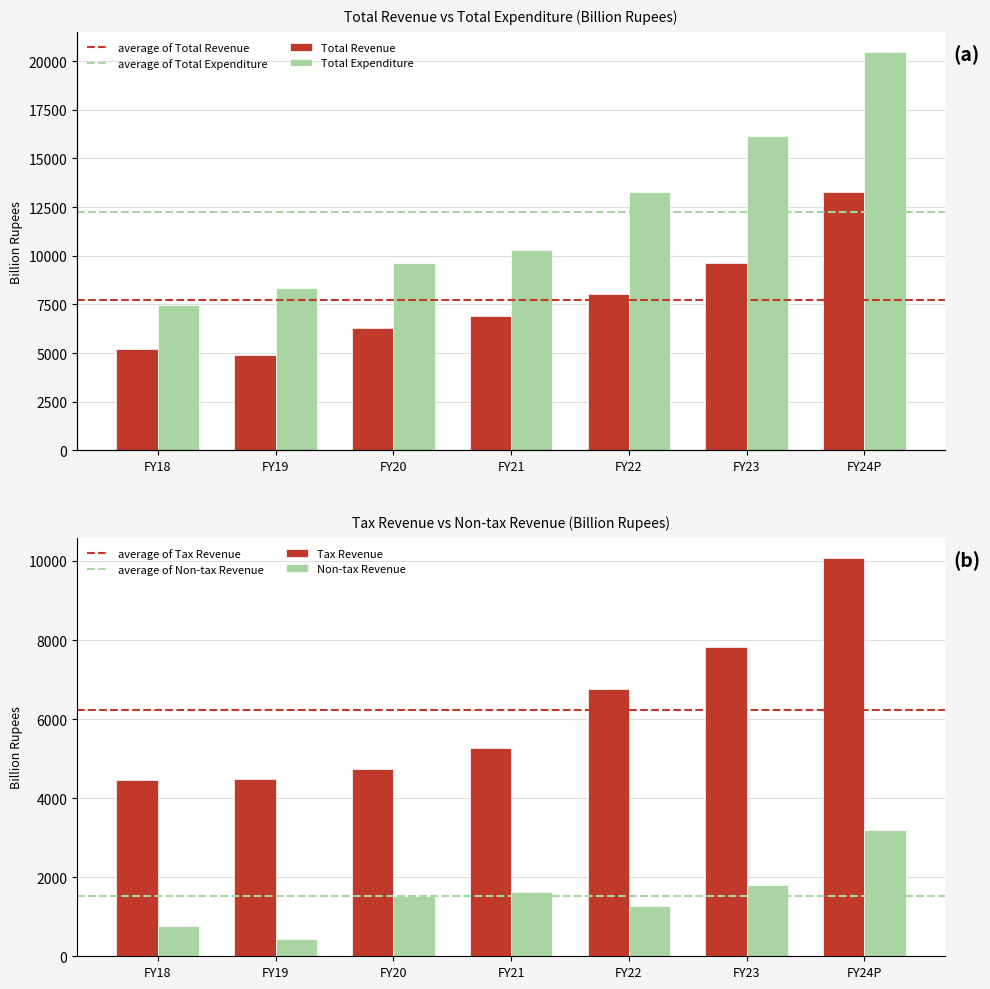

What is the difference between the maximum and second lowest values in the Non-tax Revenue series?

2422.9